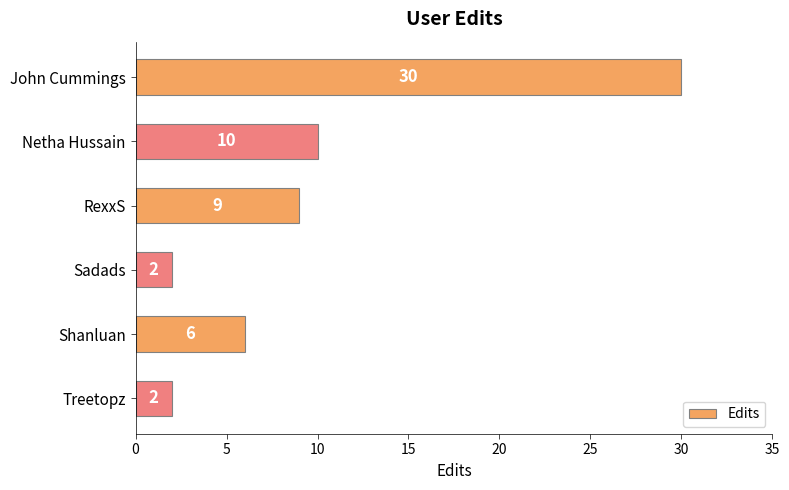

Are the bars grouped side by side (vs. stacked)?

No